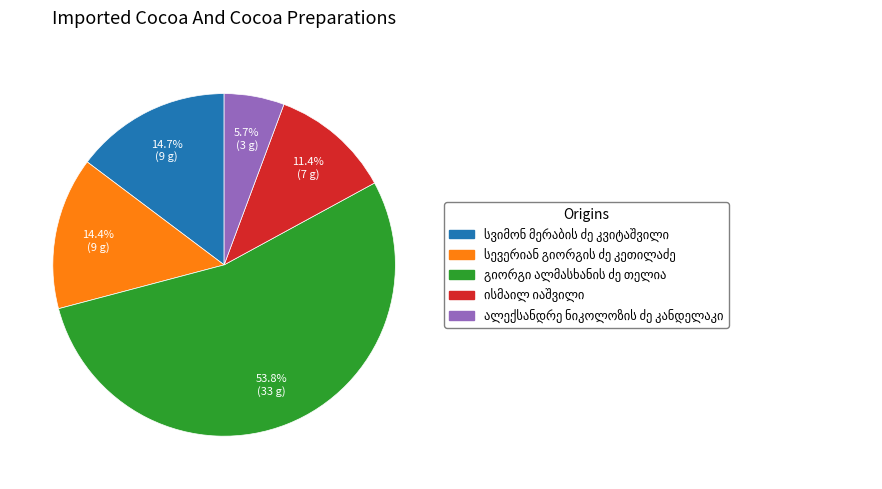

How many segments does this pie chart have?

5